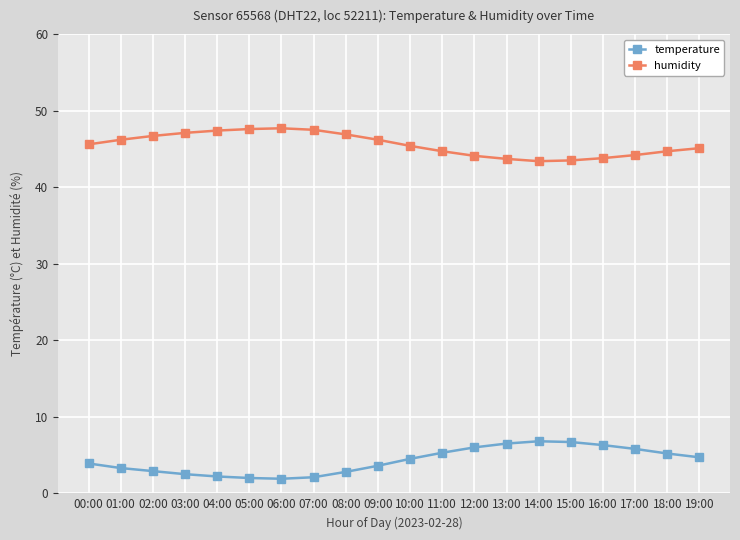

What is the smallest value displayed?

1.9